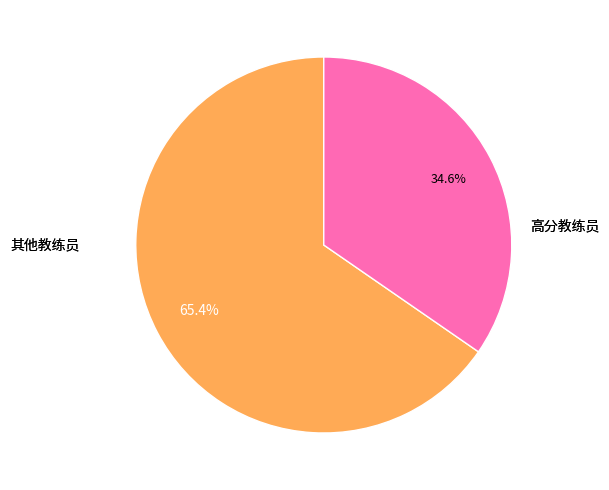

What is the majority slice?

其他教练员